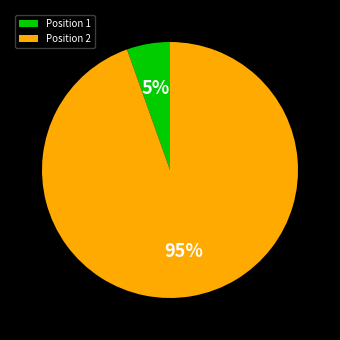

How many segments does this pie chart have?

2